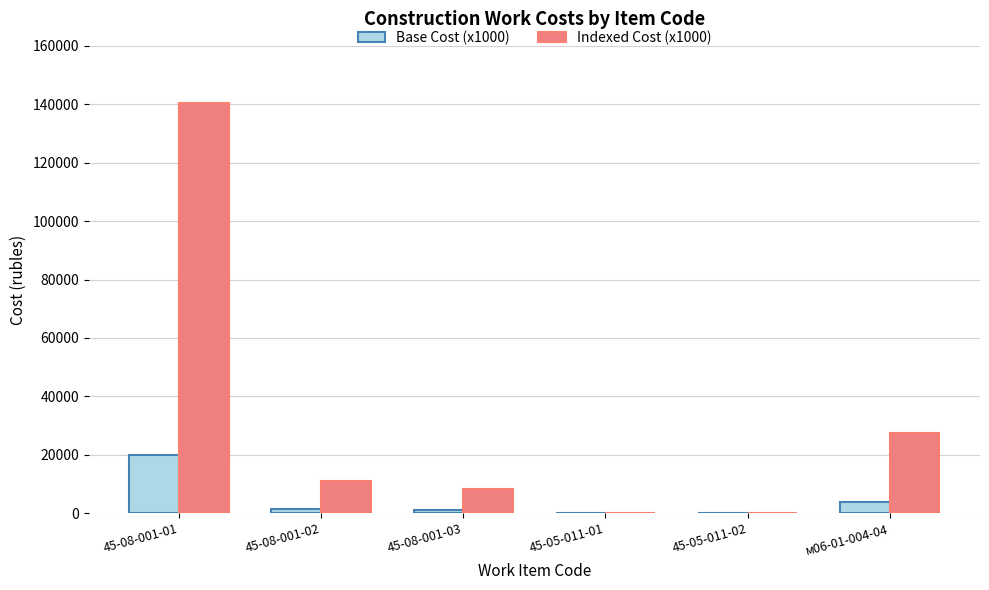

The value of Indexed Cost (x1000) at м06-01-004-04 is 27399.0. True or false?

True